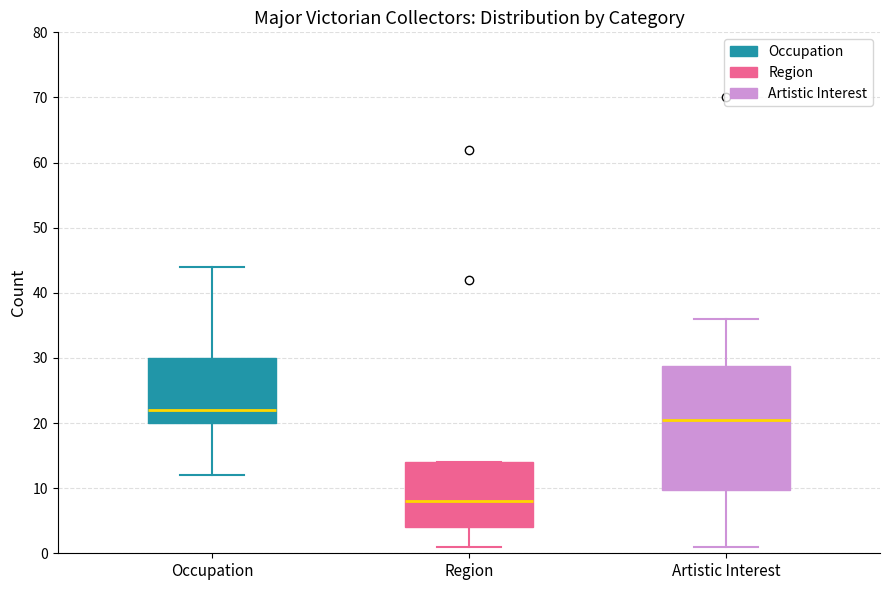

Reading left to right, transcribe this box plot: for each box, give where its median line is, the range the box spans, and where its two whiskers end, as read against the y-axis. The values are not printed on the chart, so give them approximately, as read against the axis.

Occupation: median 22, box 20 to 30, whiskers 12 to 44
Region: median 8, box 4 to 14, whiskers 1 to 14
Artistic Interest: median 21, box 10 to 29, whiskers 1 to 36